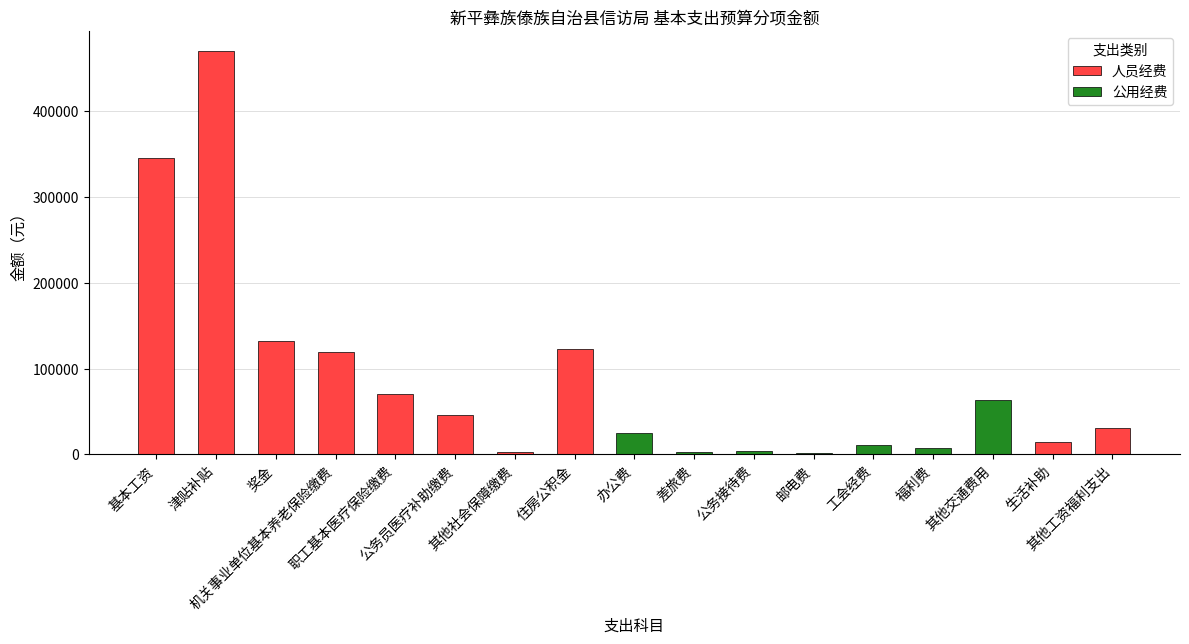

The chart shows a value of 14400 at 生活补助. True or false?

True